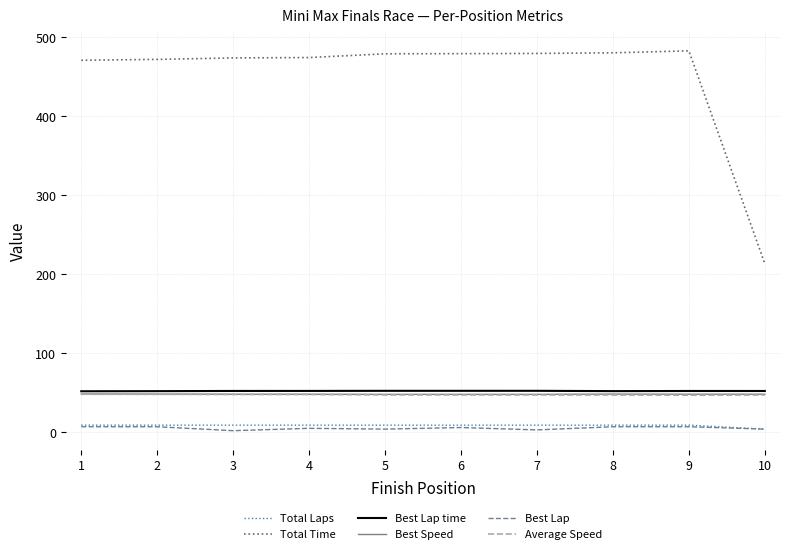

The value of Total Time at 5 is 258.2. True or false?

False